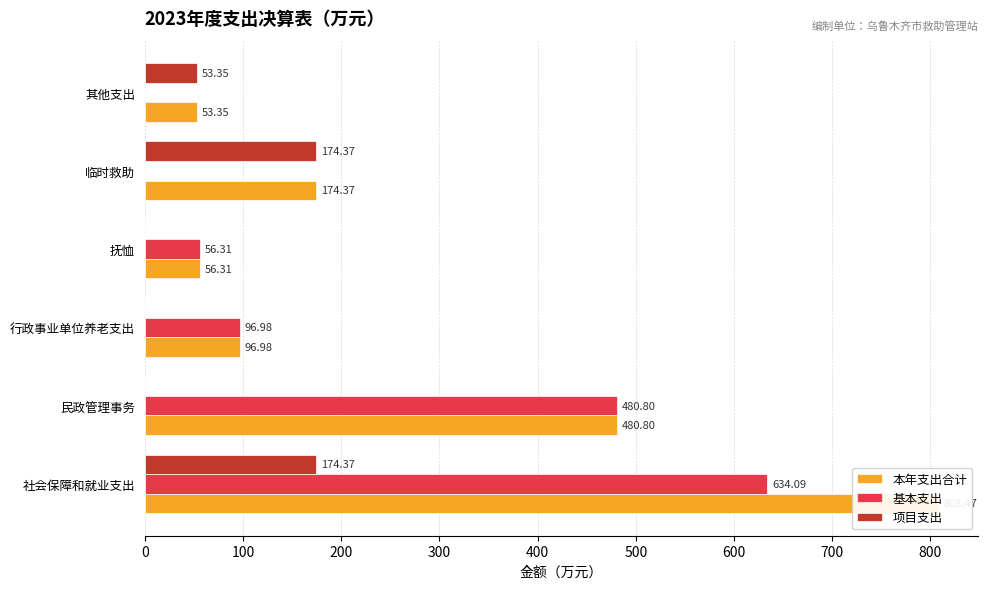

The 项目支出 series shows 107.0 at 抚恤. True or false?

False